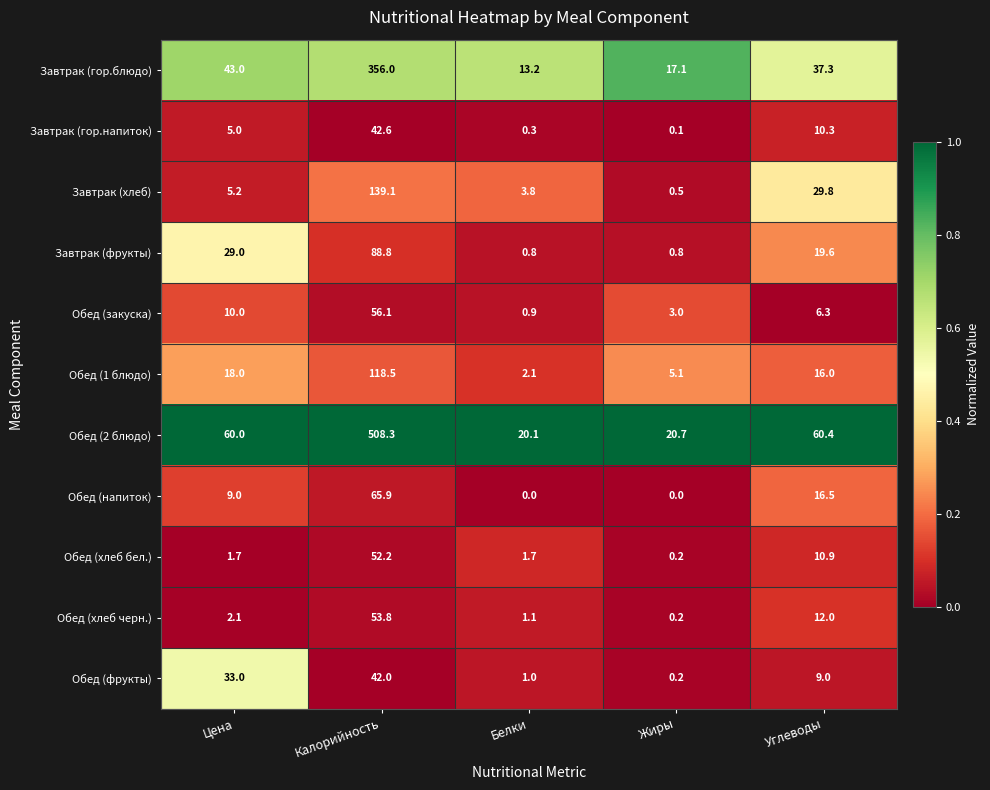

Which series has the largest total across all categories?

Обед (2 блюдо)